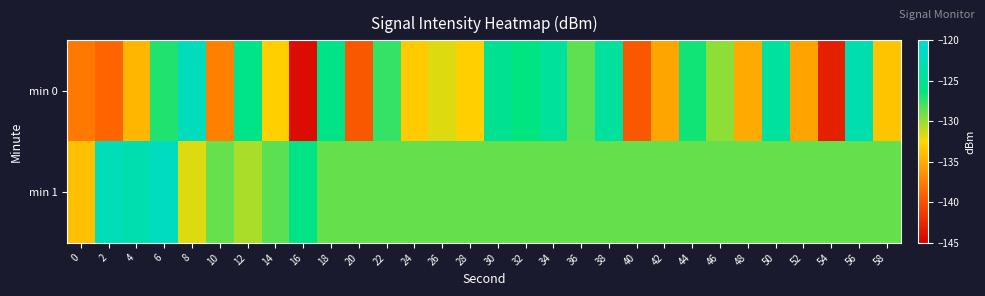

Reading left to right, extract all data points from this chart.

min 0: 0=-137.7	2=-138.8	4=-134.4	6=-127.1	8=-122.0	10=-137.3	12=-125.6	14=-133.0	16=-144.2	18=-125.7	20=-139.6	22=-127.5	24=-133.3	26=-131.7	28=-133.0	30=-124.9	32=-126.3	34=-124.3	36=-128.6	38=-124.1	40=-139.7	42=-135.2	44=-126.7	46=-129.7	48=-135.0	50=-124.1	52=-135.4	54=-143.0	56=-123.0	58=-133.6
min 1: 0=-133.8	2=-122.3	4=-123.0	6=-121.9	8=-131.7	10=-128.7	12=-130.4	14=-128.5	16=-125.7	18=-128.7	20=-128.7	22=-128.7	24=-128.7	26=-128.7	28=-128.7	30=-128.7	32=-128.7	34=-128.7	36=-128.7	38=-128.7	40=-128.7	42=-128.7	44=-128.7	46=-128.7	48=-128.7	50=-128.7	52=-128.7	54=-128.7	56=-128.7	58=-128.7